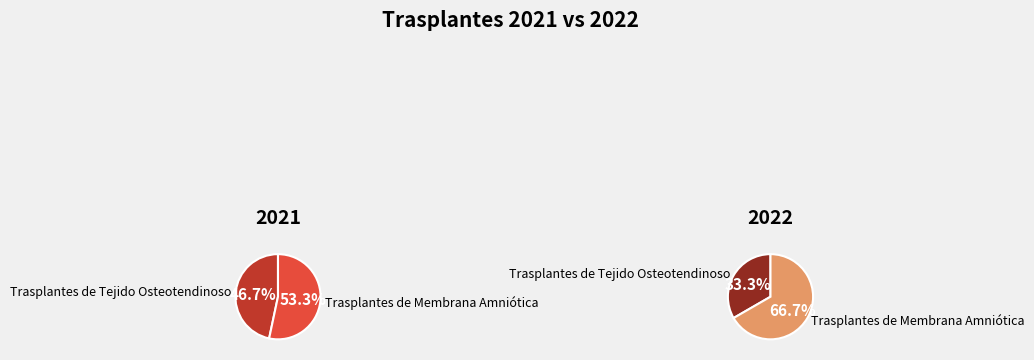

To the nearest percent, what is the combined percentage of Trasplantes de Membrana Amniótica and Trasplantes de Tejido Osteotendinoso?

100%